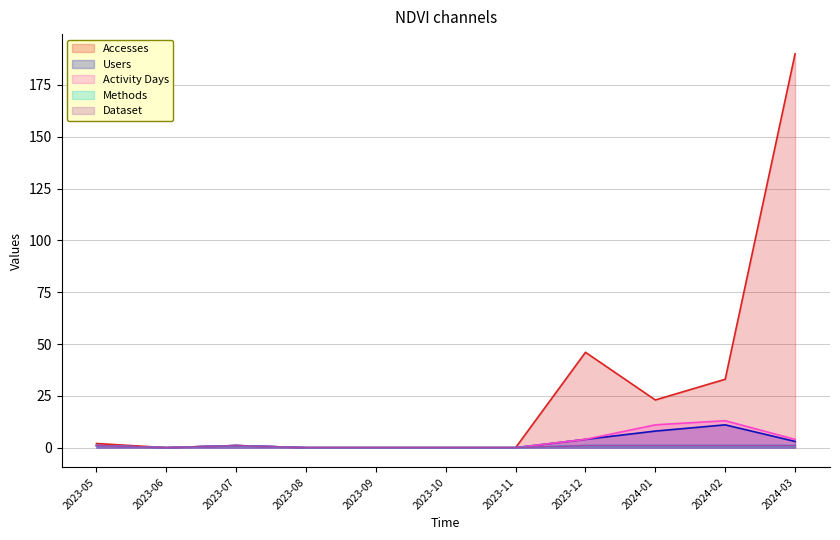

How many Methods values are between 0 and 1?

11